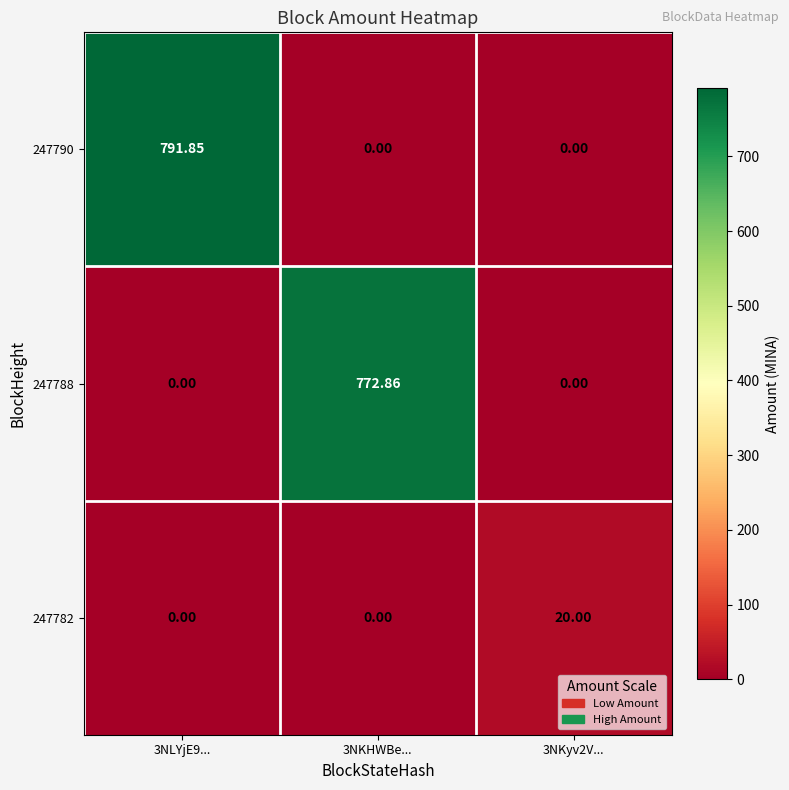

Is the value of 247790 at 3NKyv2V... greater than the value of 247788 at 3NKHWBe...?

No